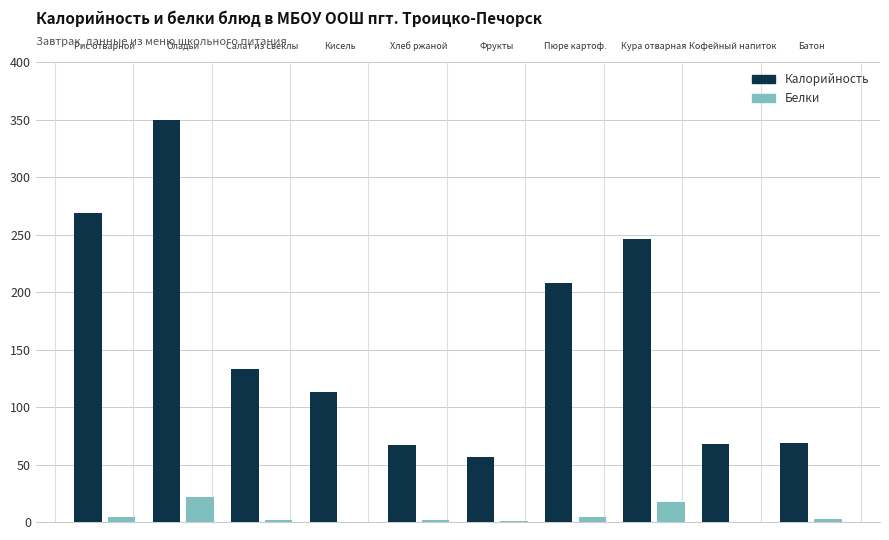

What is the sum of all Калорийность values?

1580.0